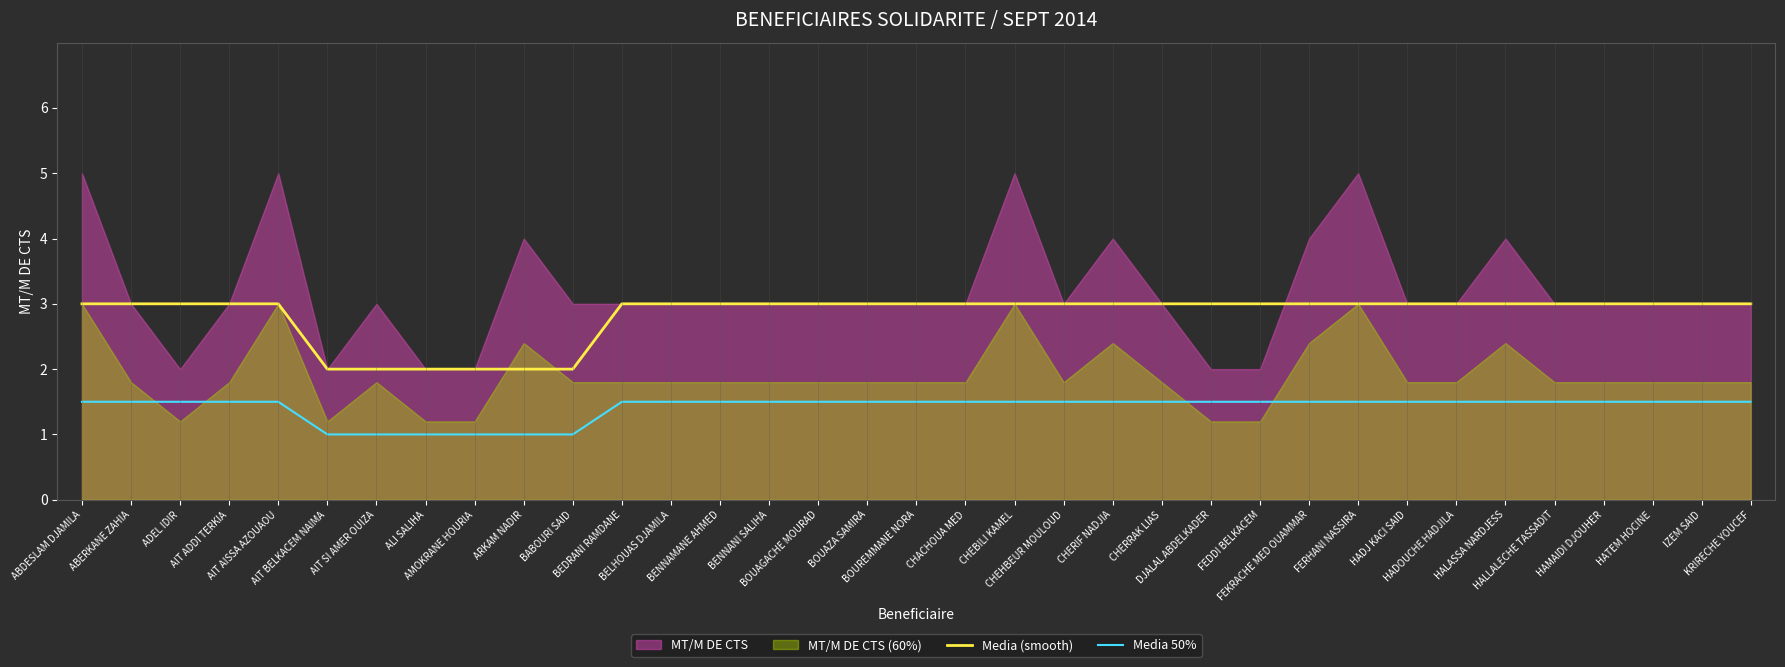

What position from the right is IZEM SAID?

2